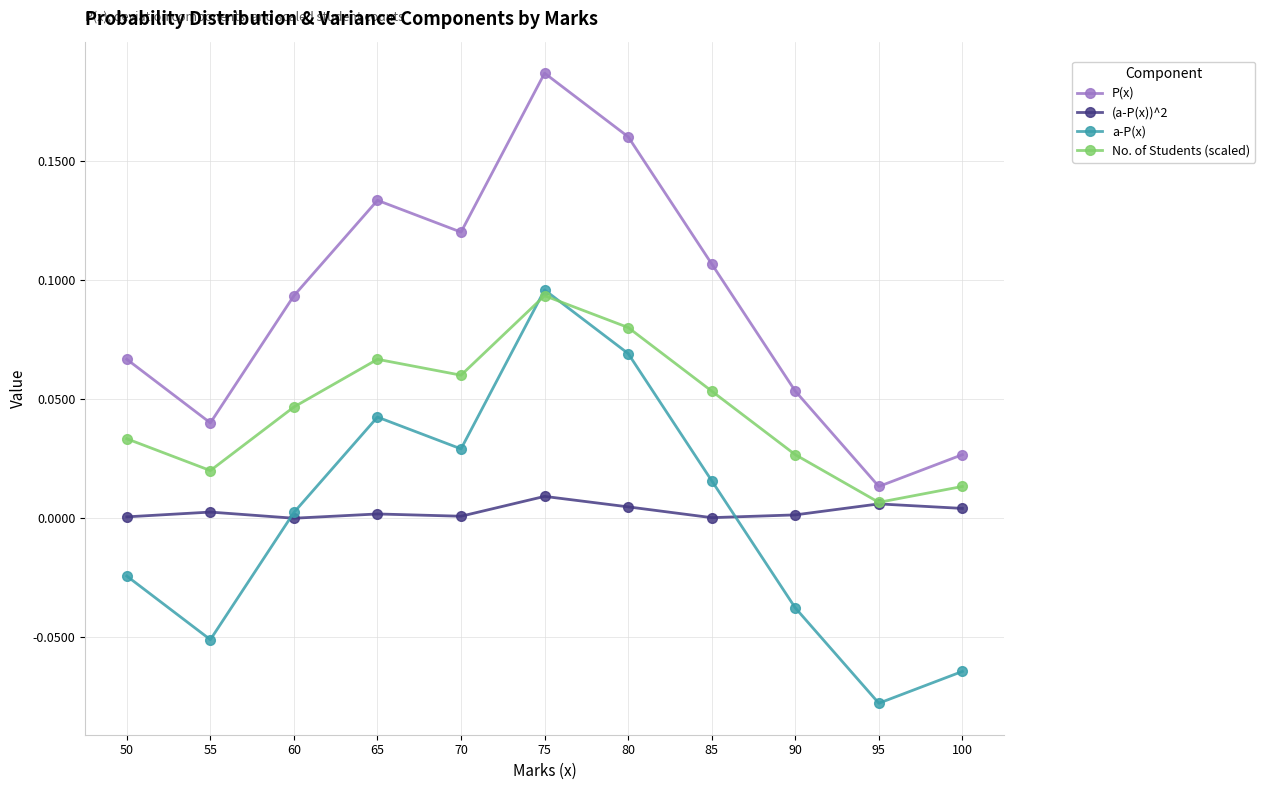

Rank the series at 85 from highest to lowest value.

P(x), No. of Students (scaled), a-P(x), (a-P(x))^2